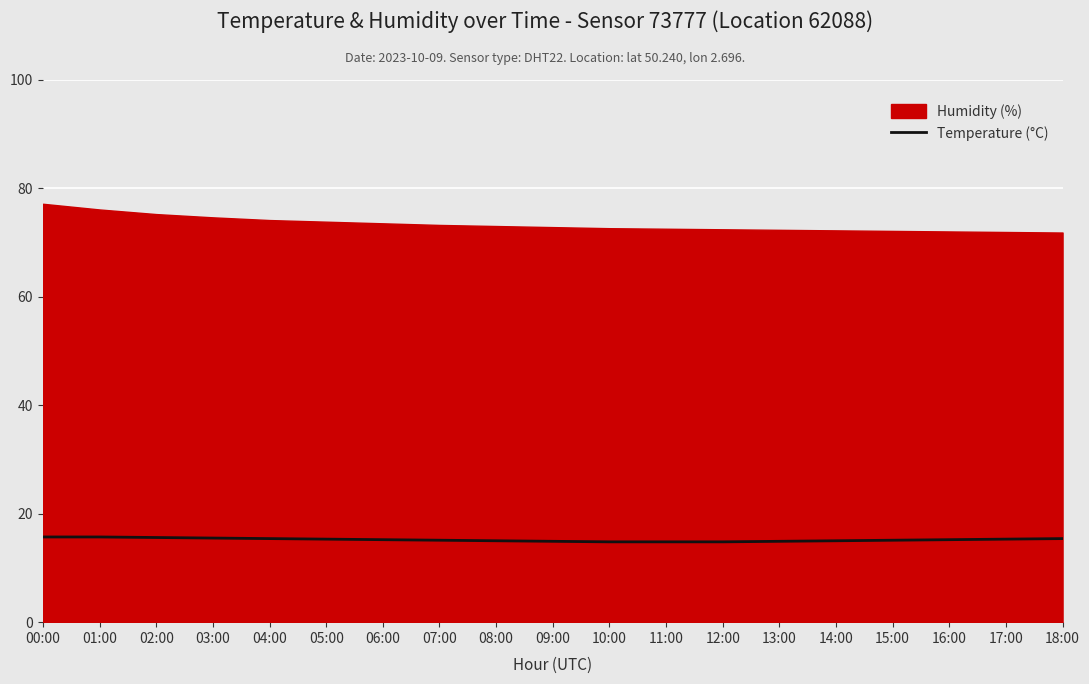

What is the ratio of the value at 03:00 to the value at 11:00?

1.0